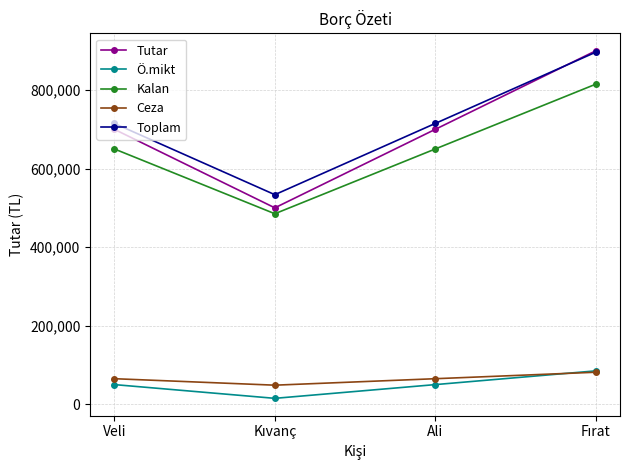

True or false: Tutar has more than 2 interior local peaks.

False